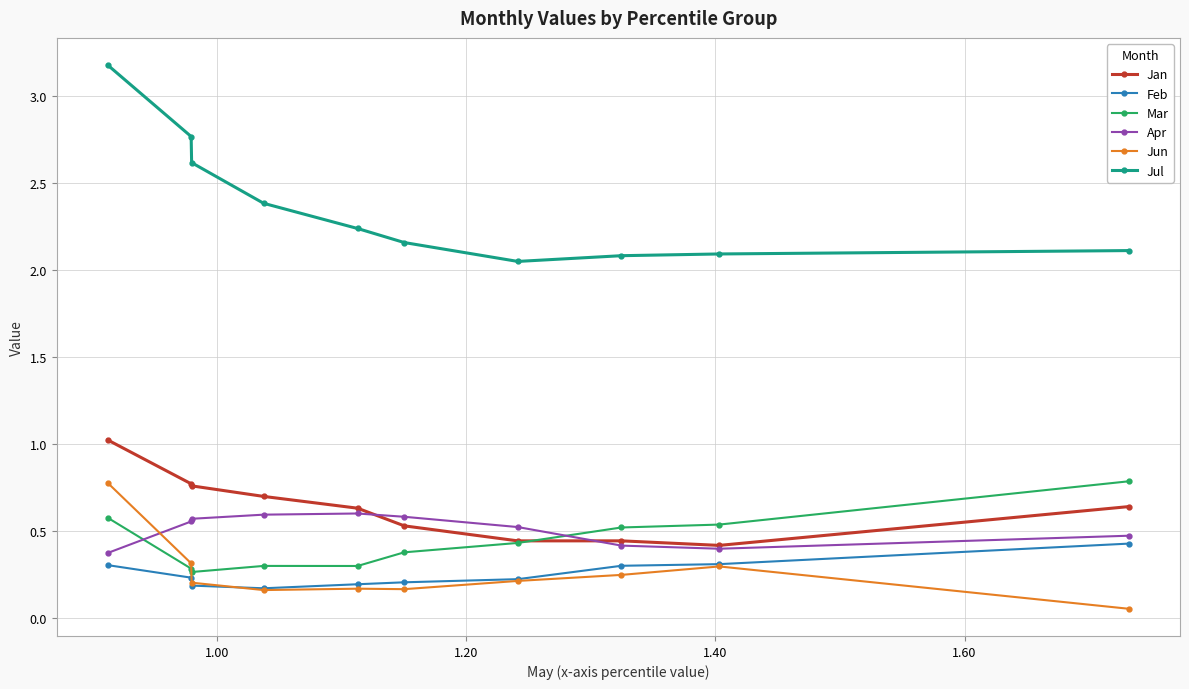

True or false: Feb and Jul cross at least once.

False